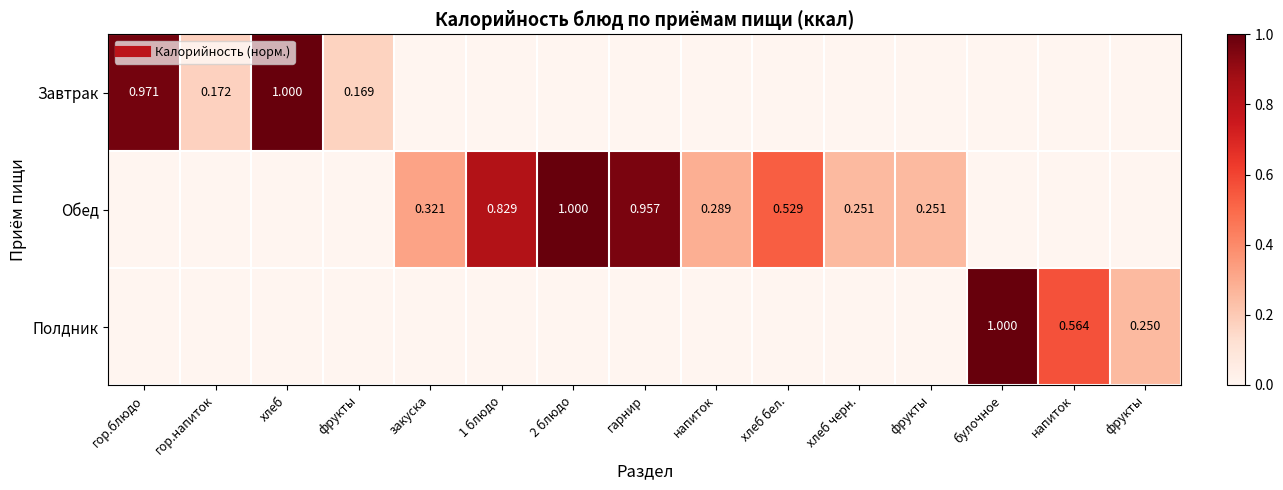

Is the value of Обед at хлеб greater than the value of Полдник at гор.блюдо?

No